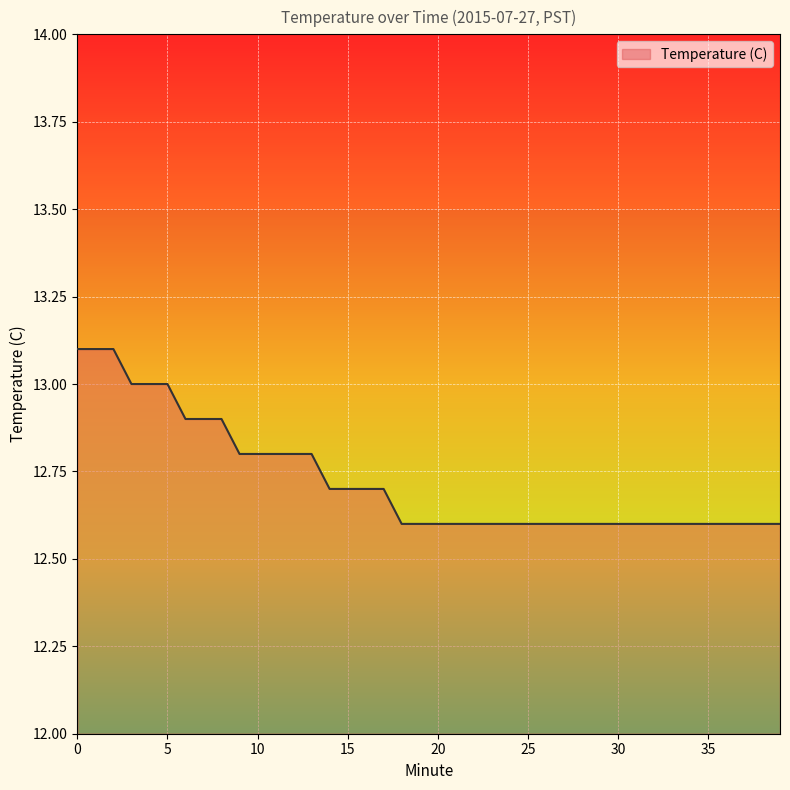

How many values are between 12 and 13?

37